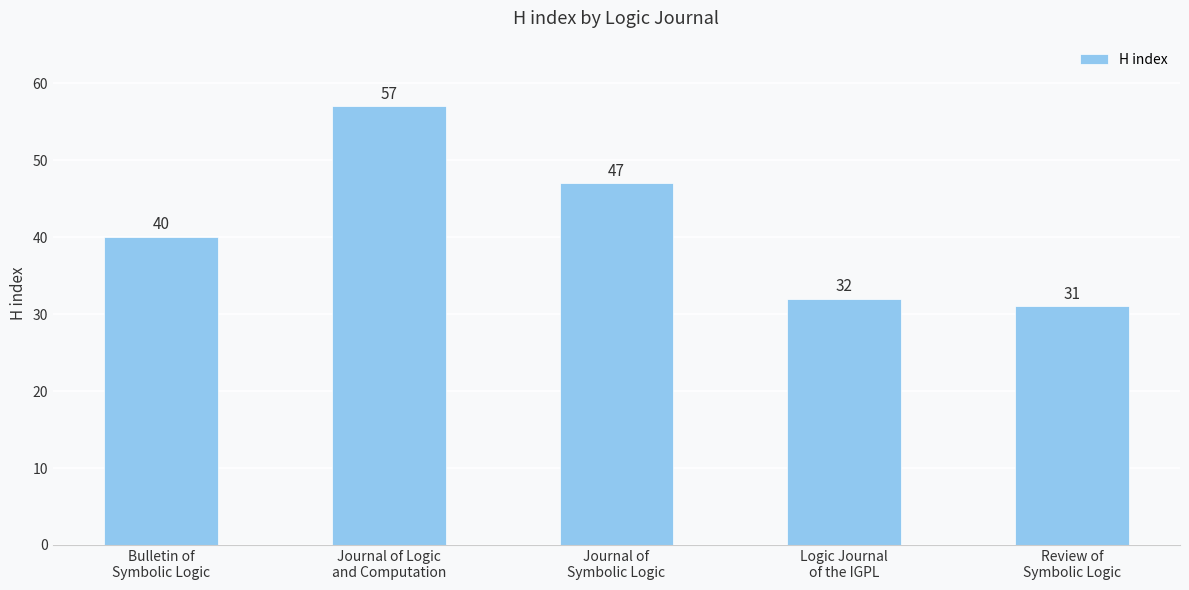

Count the number of categories in the chart.

5